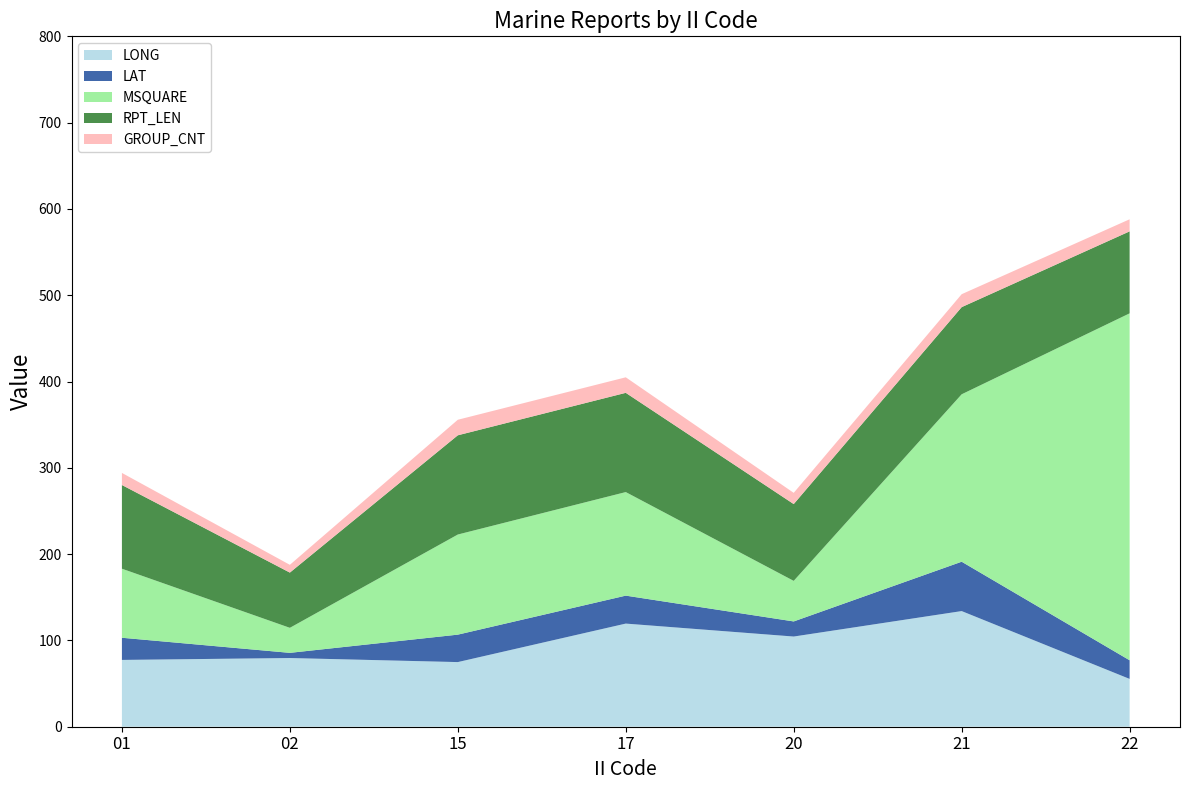

Reading left to right, transcribe all the data shown in this chart.

LONG: 01=77.4	02=79.6	15=74.9	17=119.5	20=104.5	21=134.0	22=55.4
LAT: 01=25.7	02=6.0	15=31.8	17=32.4	20=17.5	21=57.2	22=21.6
MSQUARE: 01=80.0	02=29.0	15=116.0	17=120.0	20=47.0	21=194.0	22=402.0
RPT_LEN: 01=97.0	02=64.0	15=115.0	17=115.0	20=89.0	21=101.0	22=95.0
GROUP_CNT: 01=14.0	02=9.0	15=18.0	17=18.0	20=13.0	21=15.0	22=14.0